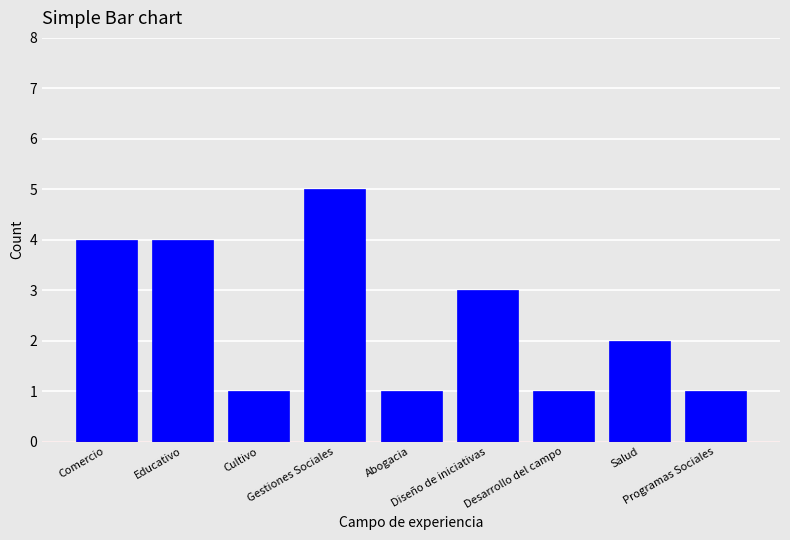

What is the maximum value shown in the chart?

5